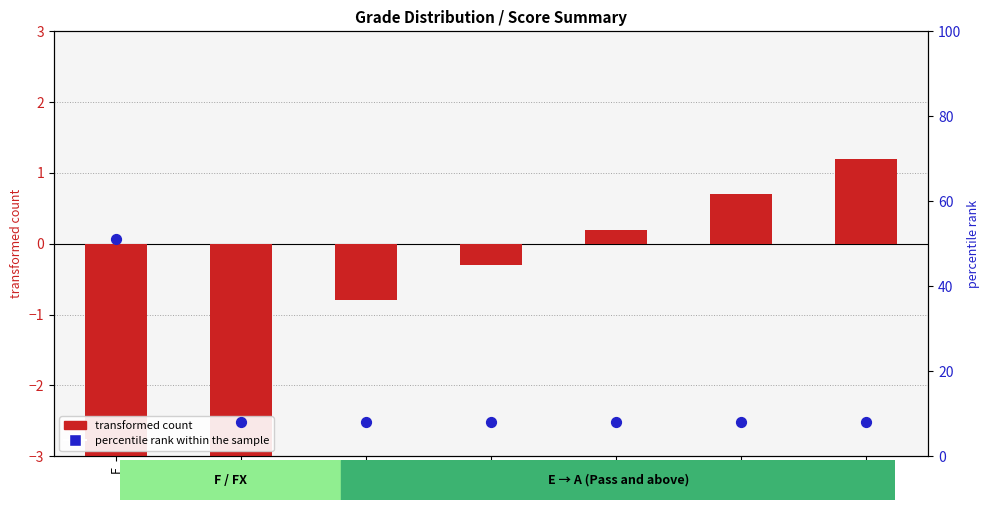

What are all the series names shown in the legend?

transformed count, percentile rank within the sample